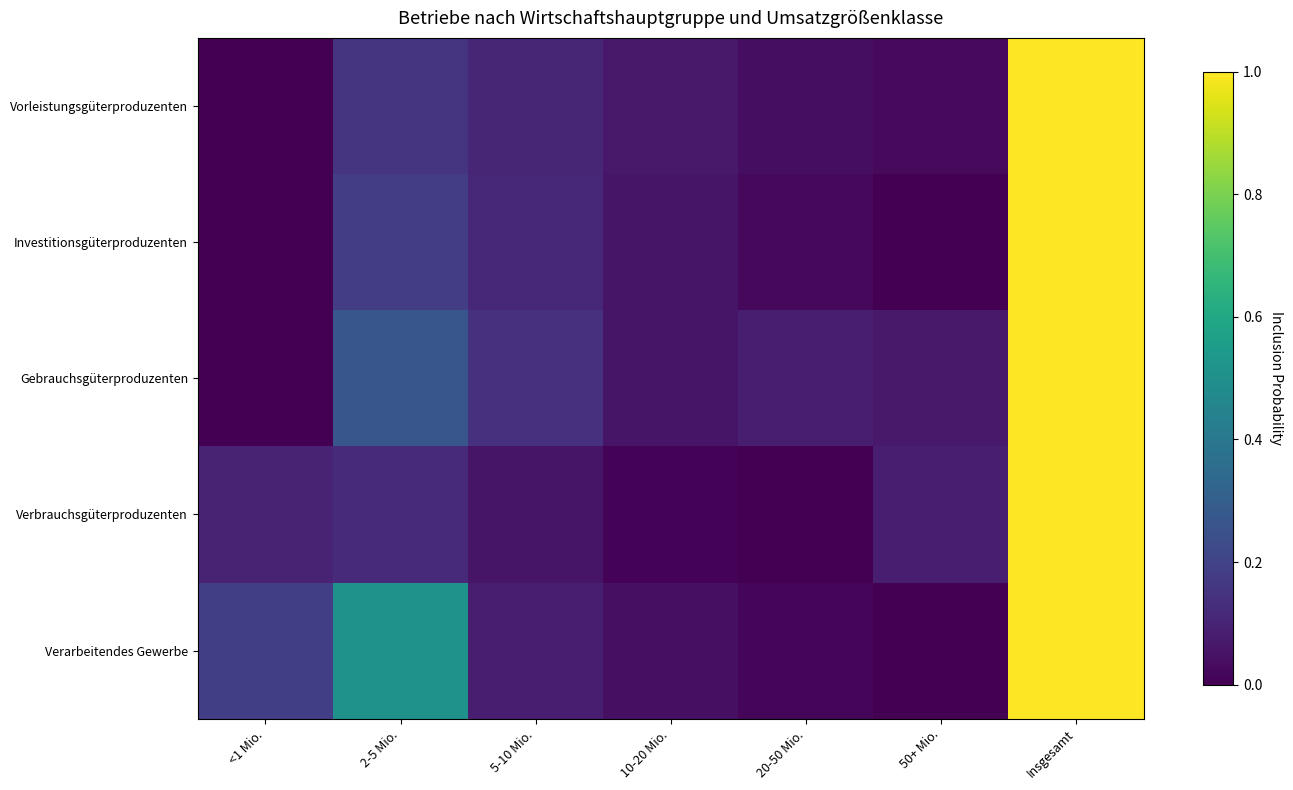

Which series changed the most between 5-10 Mio. and 10-20 Mio.?

Gebrauchsgüterproduzenten